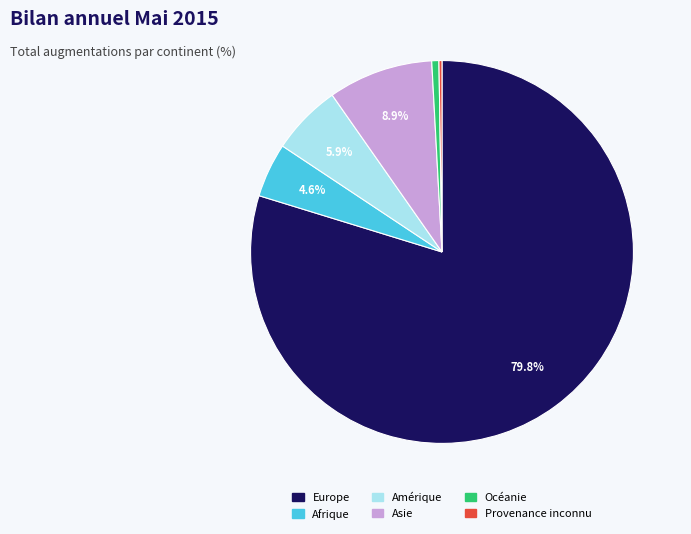

Is it true that Afrique is 5% of the pie?

True